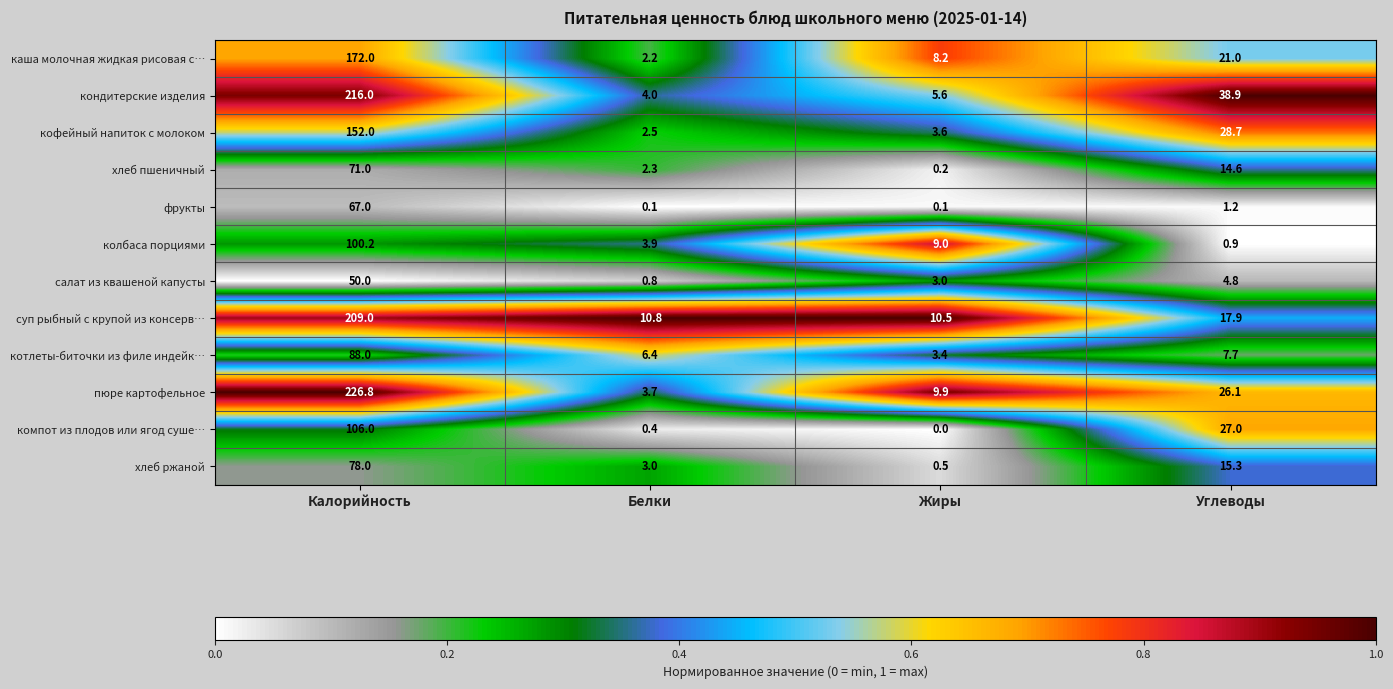

Rank the series by their maximum value, from highest to lowest.

пюре картофельное, кондитерские изделия, суп рыбный с крупой из консерв…, каша молочная жидкая рисовая с…, кофейный напиток с молоком, компот из плодов или ягод суше…, колбаса порциями, котлеты-биточки из филе индейк…, хлеб ржаной, хлеб пшеничный, фрукты, салат из квашеной капусты